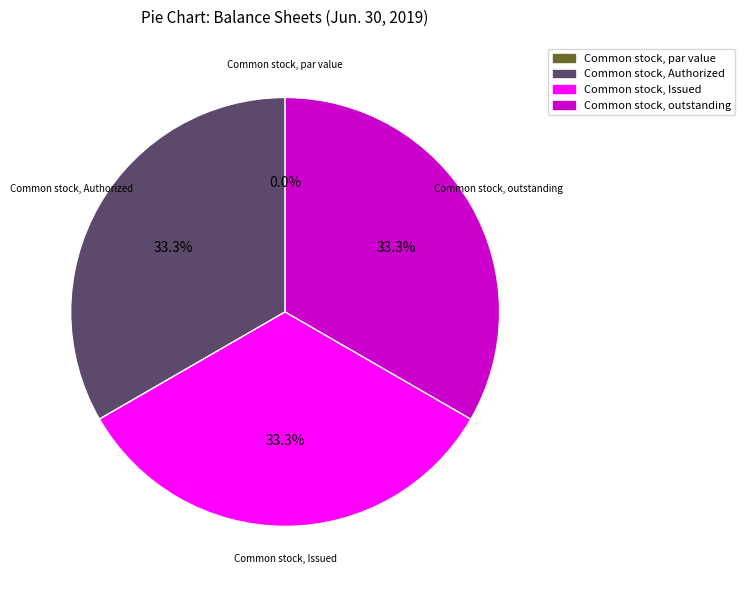

How many slices are in this pie chart?

4